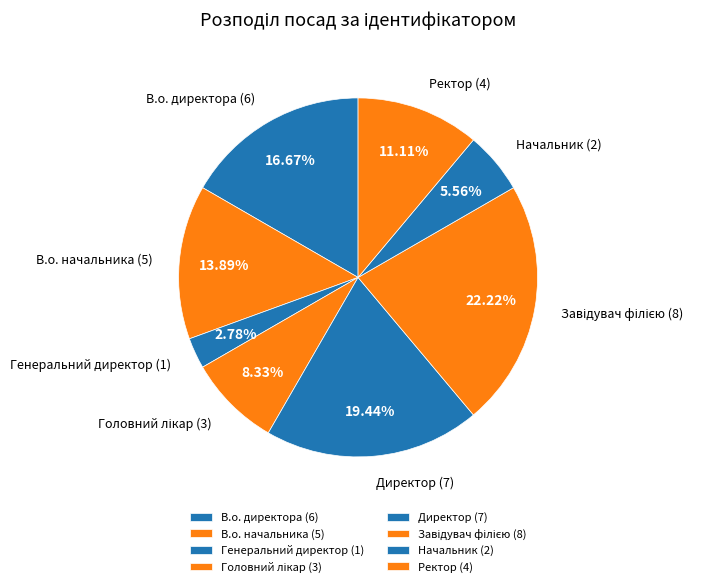

How many segments does this pie chart have?

8